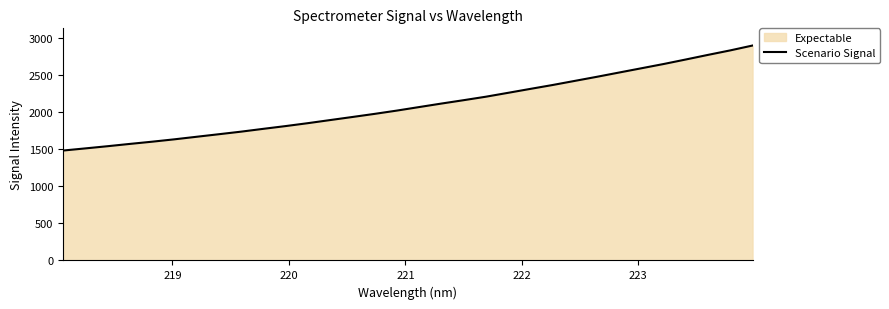

What is the smallest value displayed?

1479.7